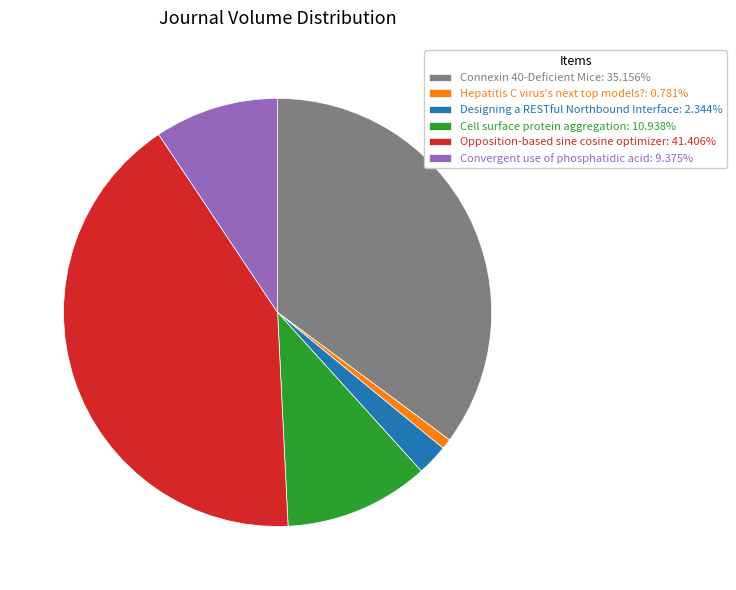

How many slices are in this pie chart?

6